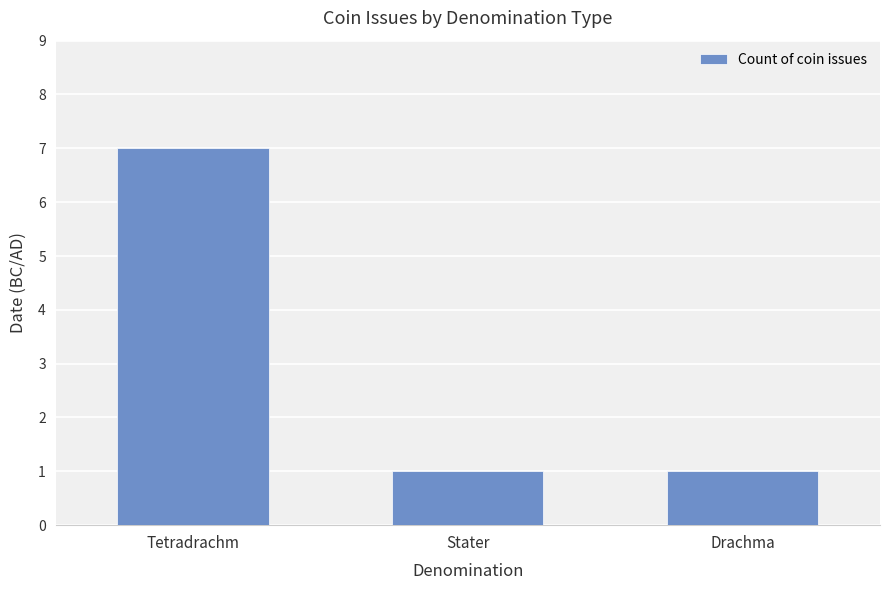

Reading left to right, extract all data points from this chart.

7	1	1